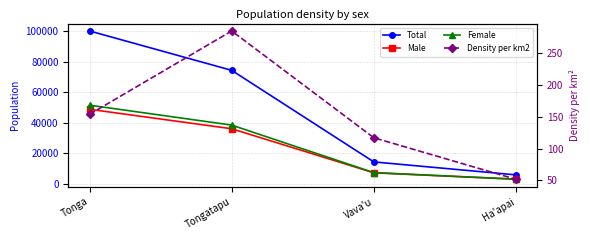

What value does the Total series have at Ha'apai?

5665.0